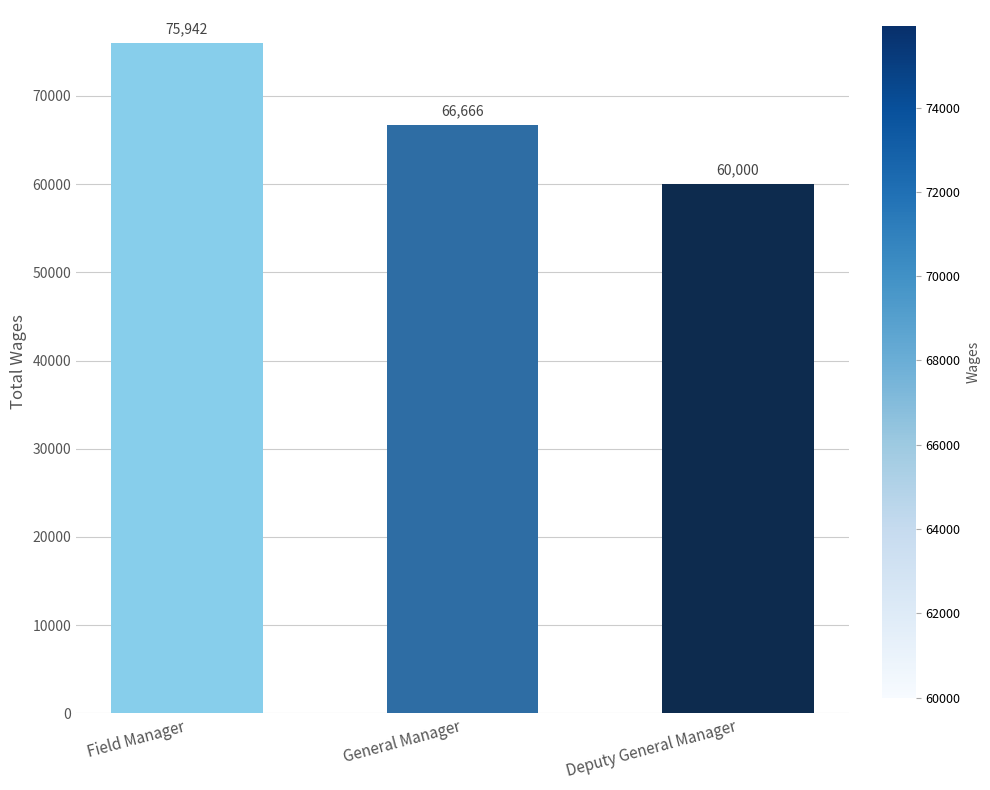

Rank the categories by value from lowest to highest.

Deputy General Manager, General Manager, Field Manager